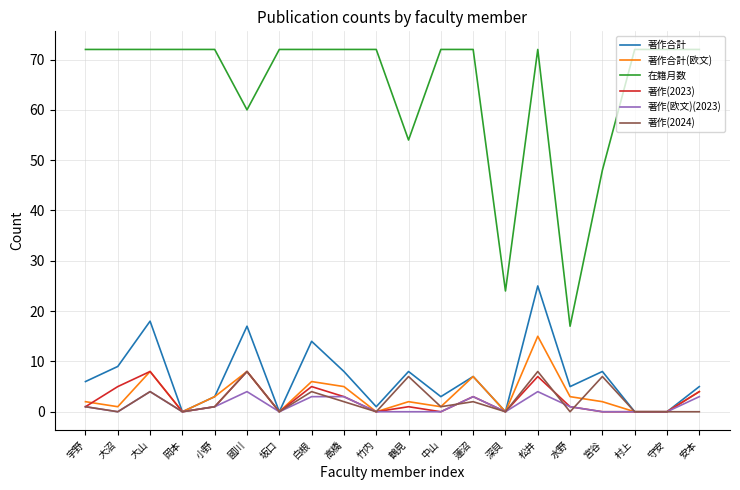

True or false: 在籍月数 and 著作(2024) intersect in this chart.

False